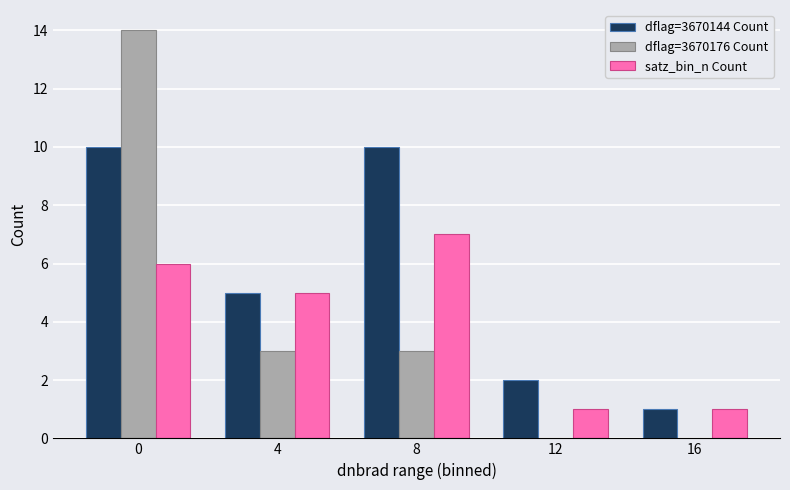

What is the spread (max minus min) of values at 4?

2